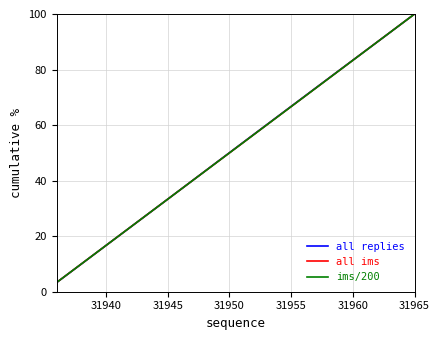

What is the maximum value shown in the chart?

100.0